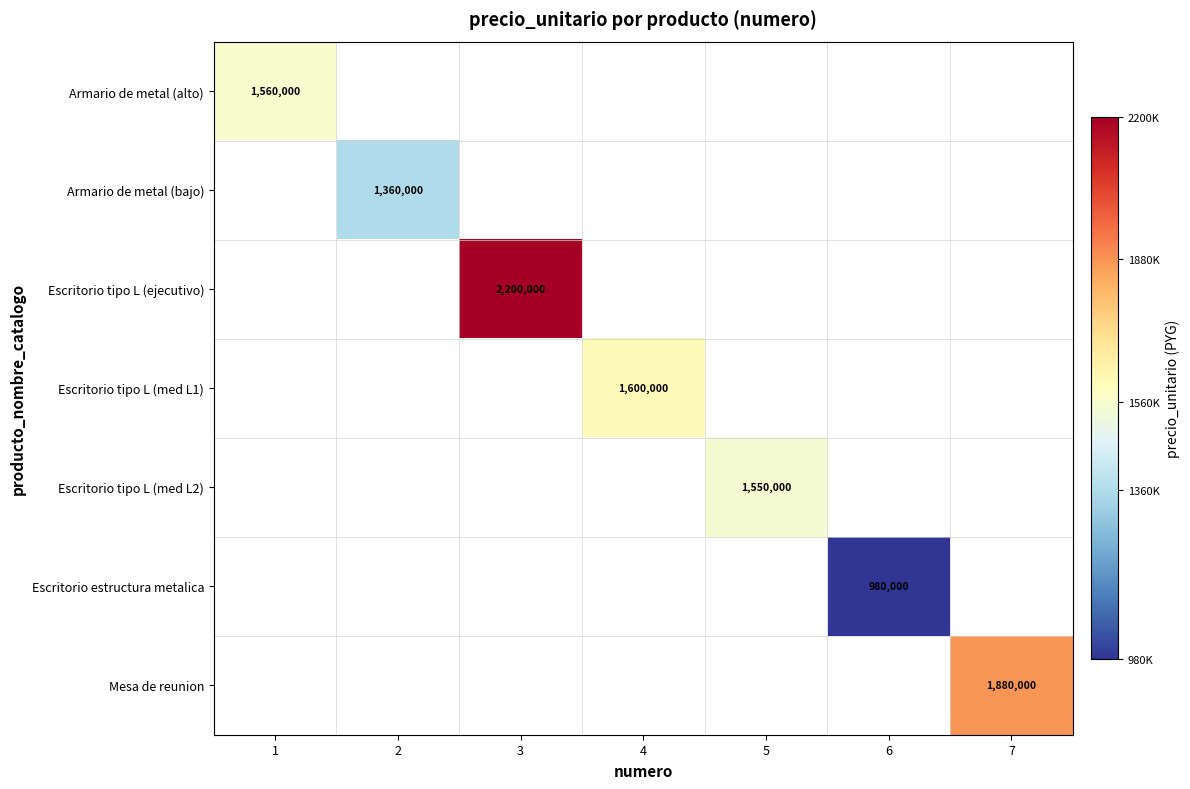

Which has a higher value, 5 or 3?

3